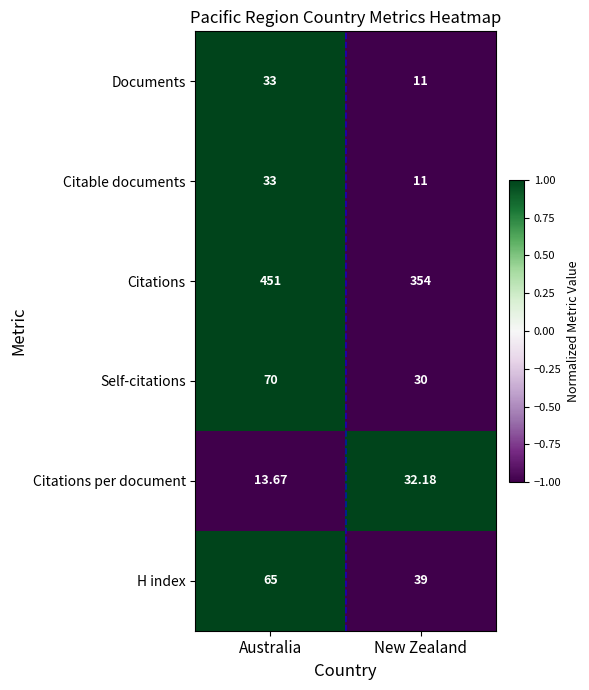

Rank the categories by H index value from lowest to highest.

New Zealand, Australia